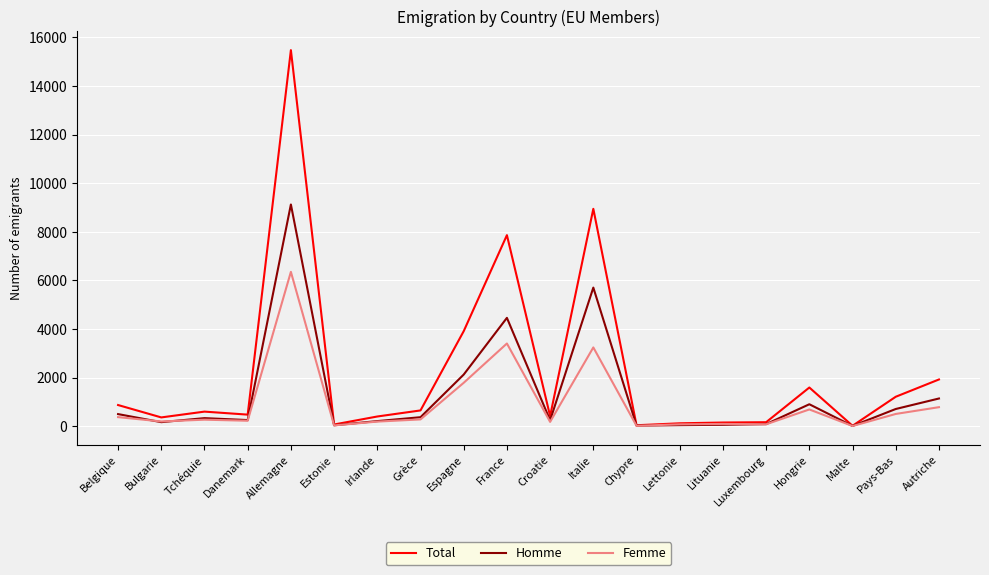

Rank the series by their maximum value, from lowest to highest.

Femme, Homme, Total